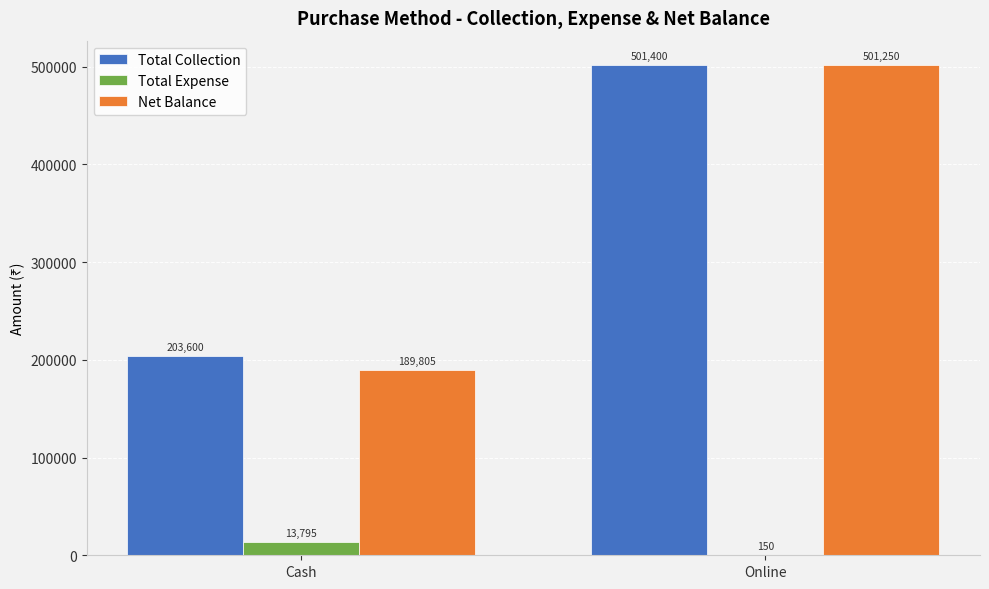

Are the bars grouped side by side (vs. stacked)?

Yes